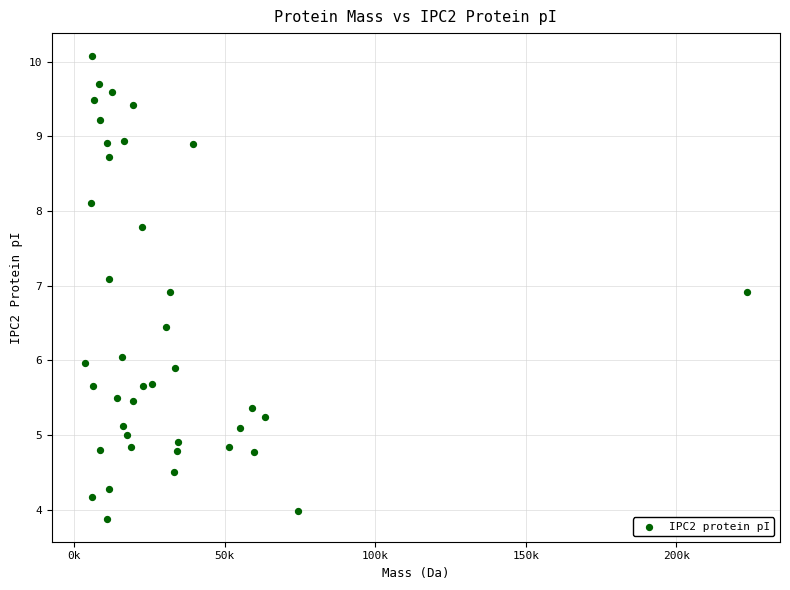

What is the range of X values (max minus min)?

219839.6